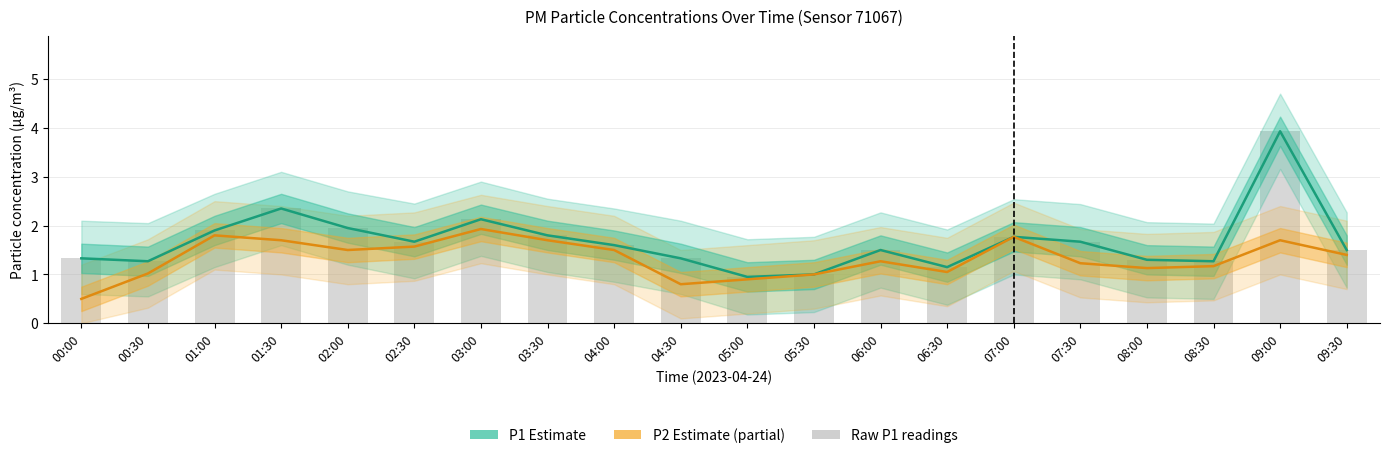

Which series has the largest total across all categories?

P1 (Estimate)